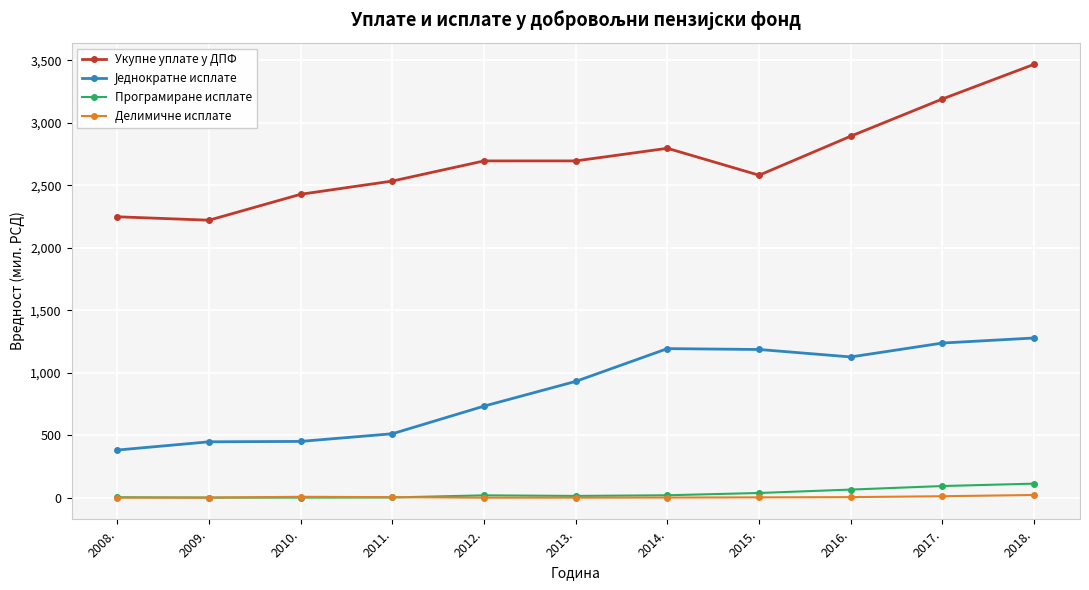

What is the approximate value of Укупне уплате у ДПФ at 2011.?

2534.2